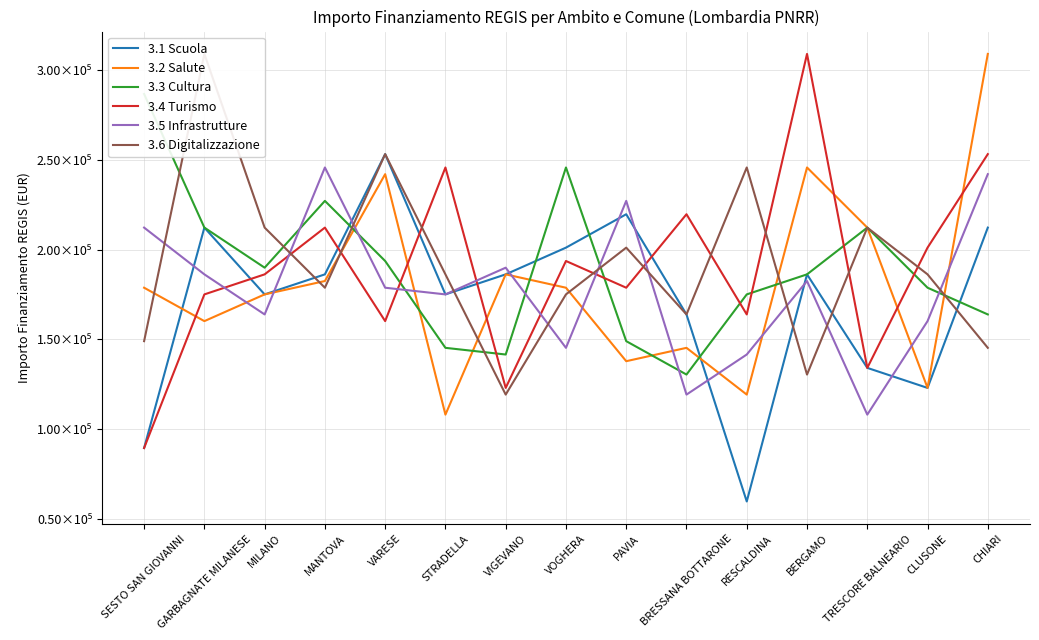

Does the chart have visible grid lines?

Yes